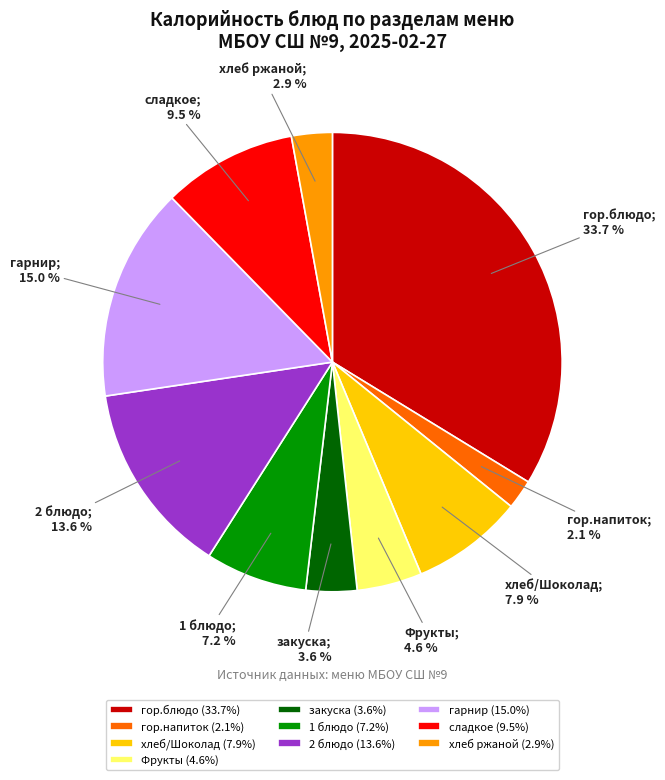

What portion of the pie excludes гор.напиток?

97.9%